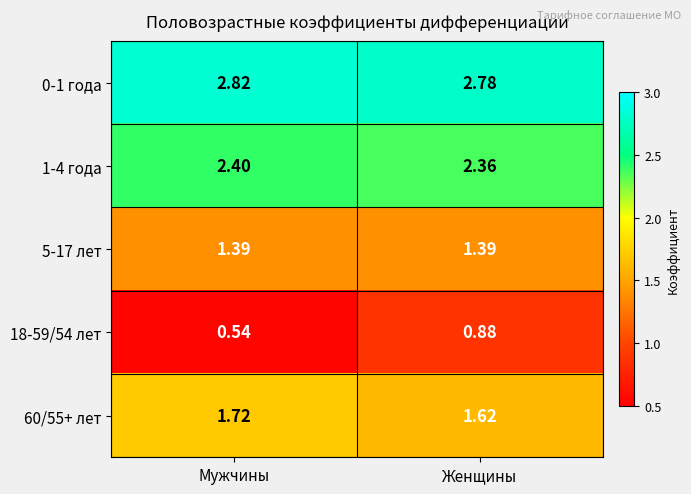

At which label is 18-59/54 лет closest to 0?

Мужчины